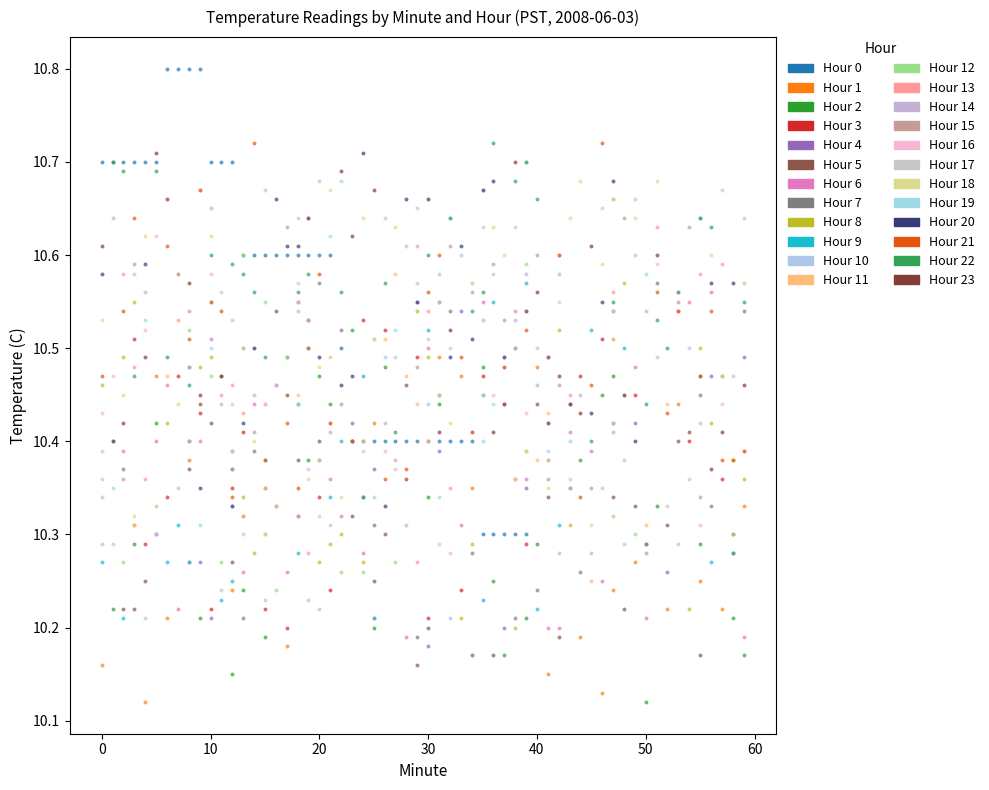

Which series contains the highest Y value?

Hour 0